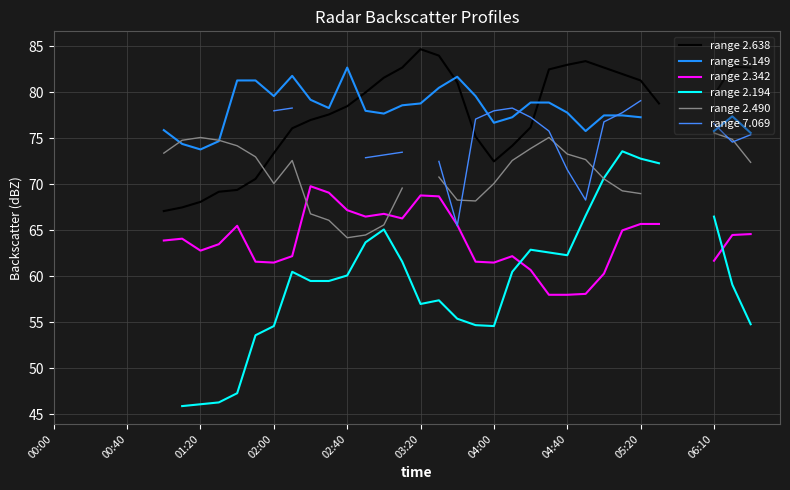

At which category does range 5.149 reach its first local peak?

13